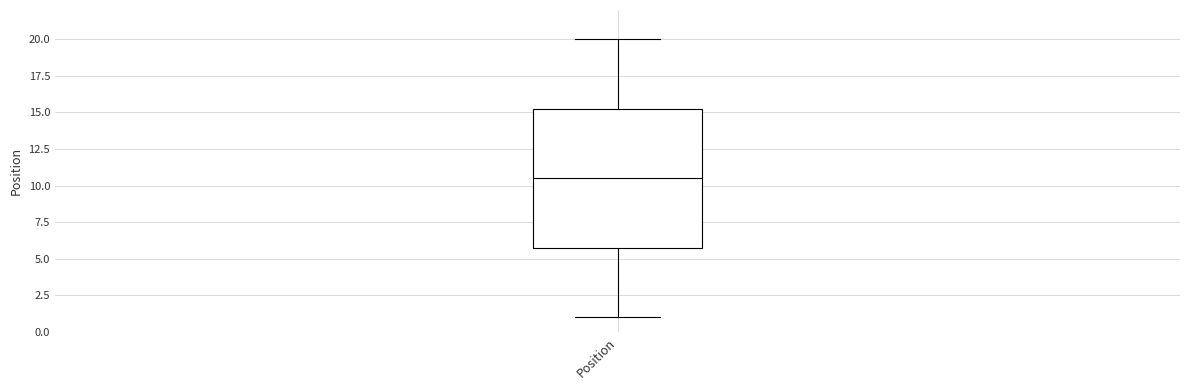

Transcribe this box plot: give where the median line is, the range the box spans, and where the two whiskers end, as read against the y-axis. The values are not printed on the chart, so give them approximately, as read against the axis.

median 10.5, box 6.0 to 15.5, whiskers 1.0 to 20.0